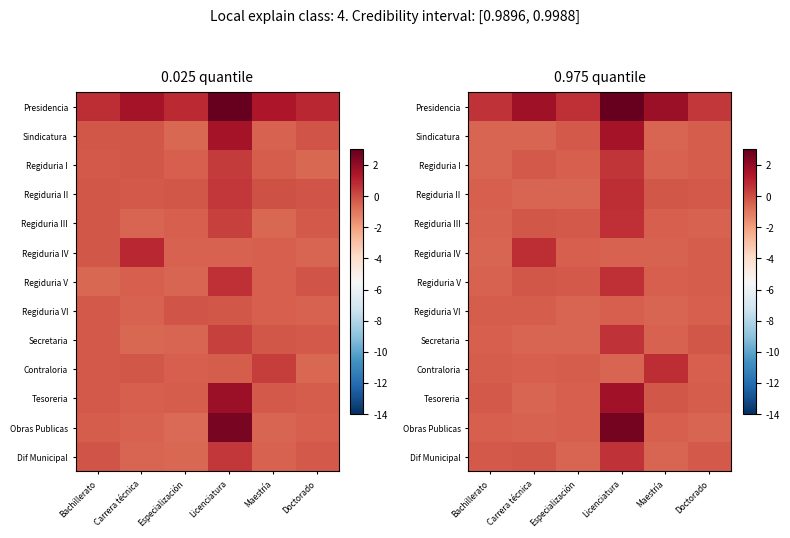

Rank the series by their maximum value, from lowest to highest.

Regiduria VI, Regiduria I, Dif Municipal, Secretaria, Regiduria III, Regiduria V, Regiduria IV, Contraloria, Regiduria II, Sindicatura, Tesoreria, Obras Publicas, Presidencia